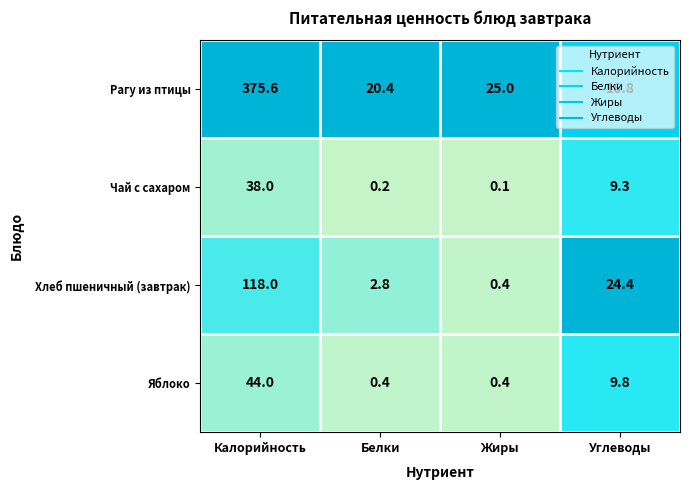

Is it true that Хлеб пшеничный (завтрак) equals 2.8 at Белки?

True